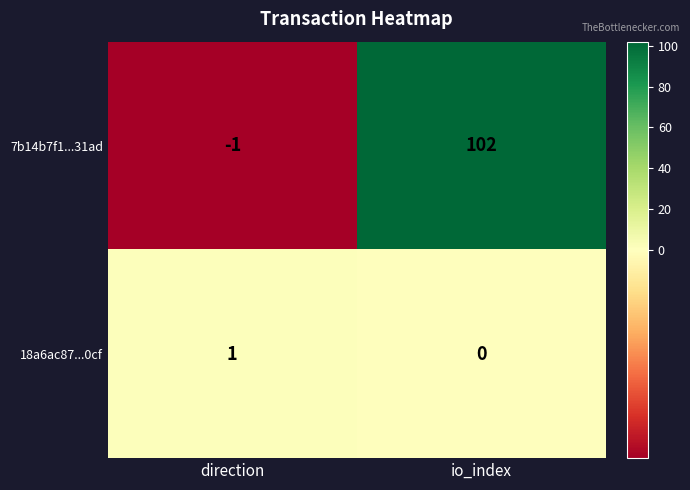

What is the smallest value displayed?

-1